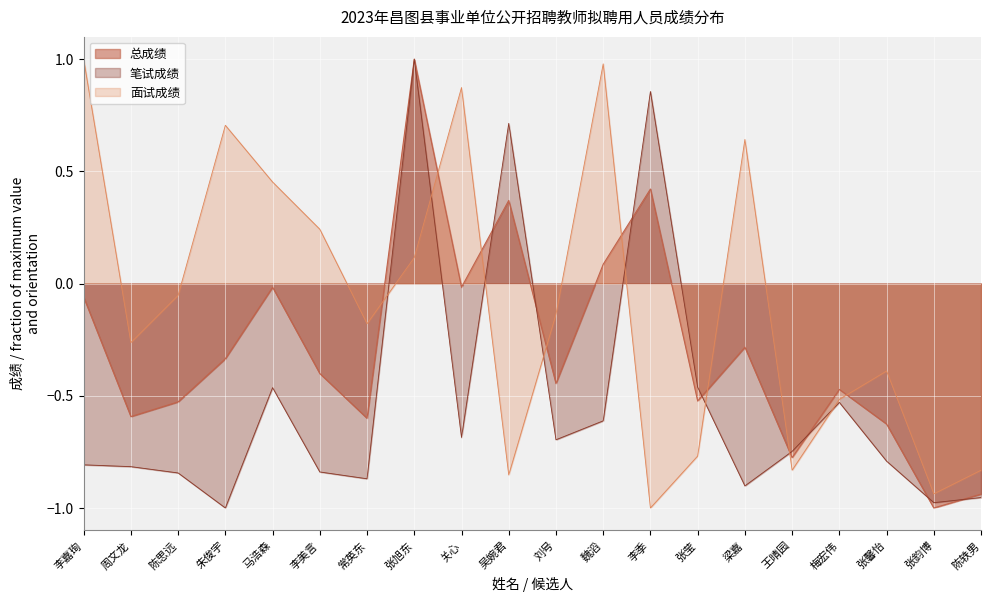

Which series has the largest total across all categories?

面试成绩